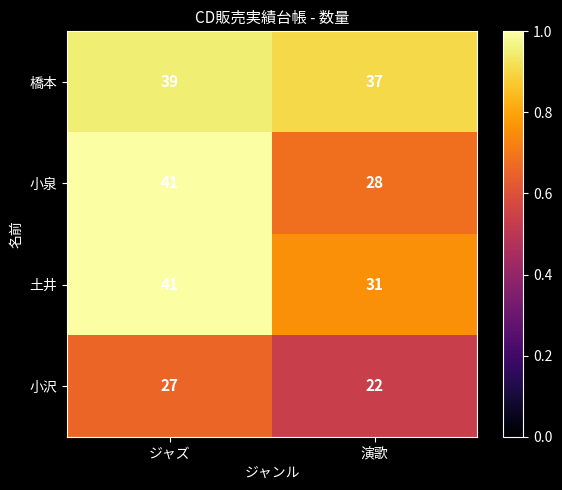

What is the difference between the maximum and minimum values in the 土井 series?

10